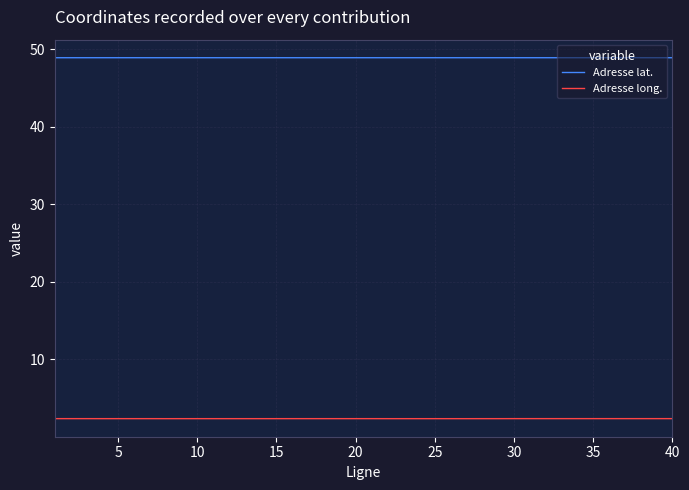

Rank the series by their average value, from highest to lowest.

Adresse lat., Adresse long.